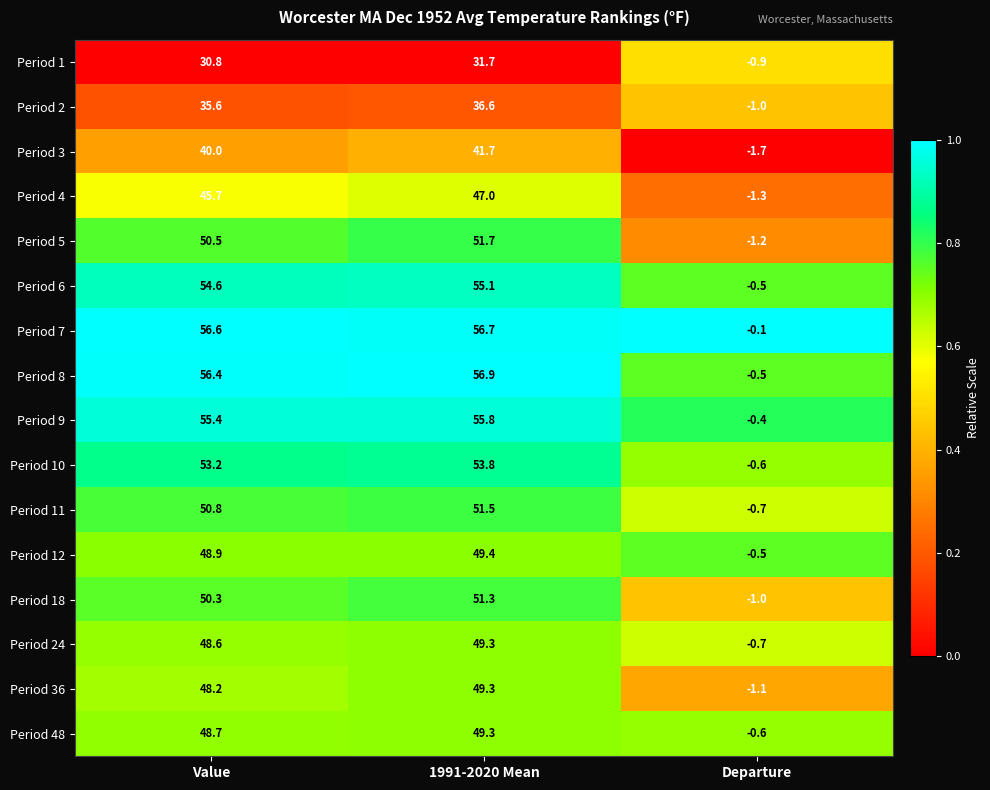

How many distinct data groups are displayed?

16